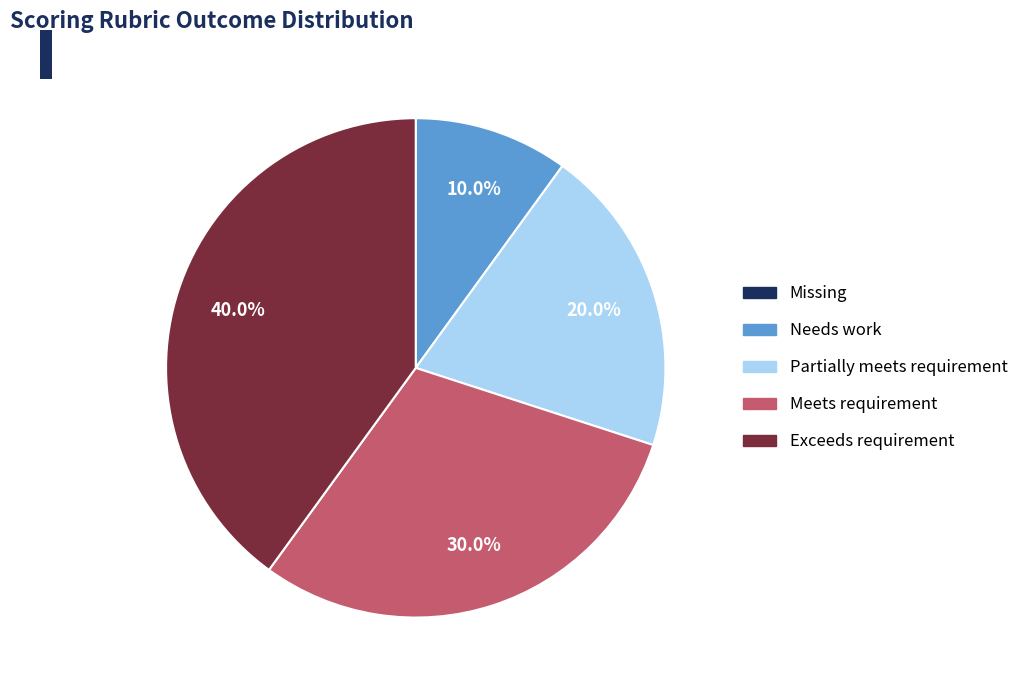

To the nearest percent, what portion does Partially meets requirement represent?

20%